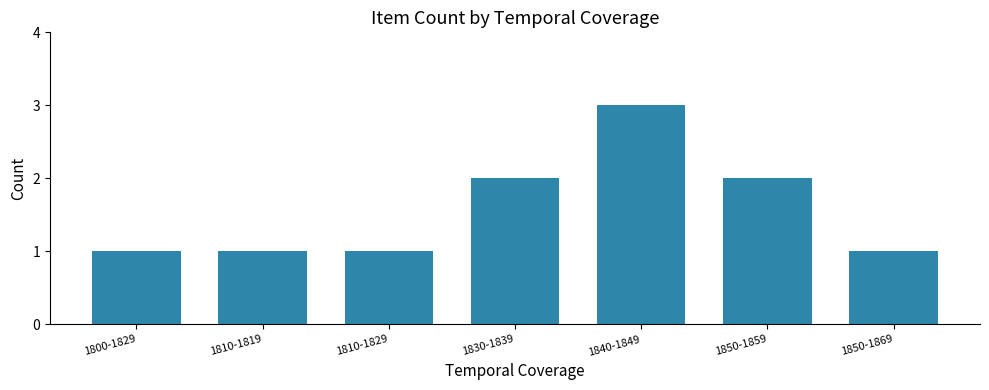

True or false: the data shows 3 at 1840-1849.

True